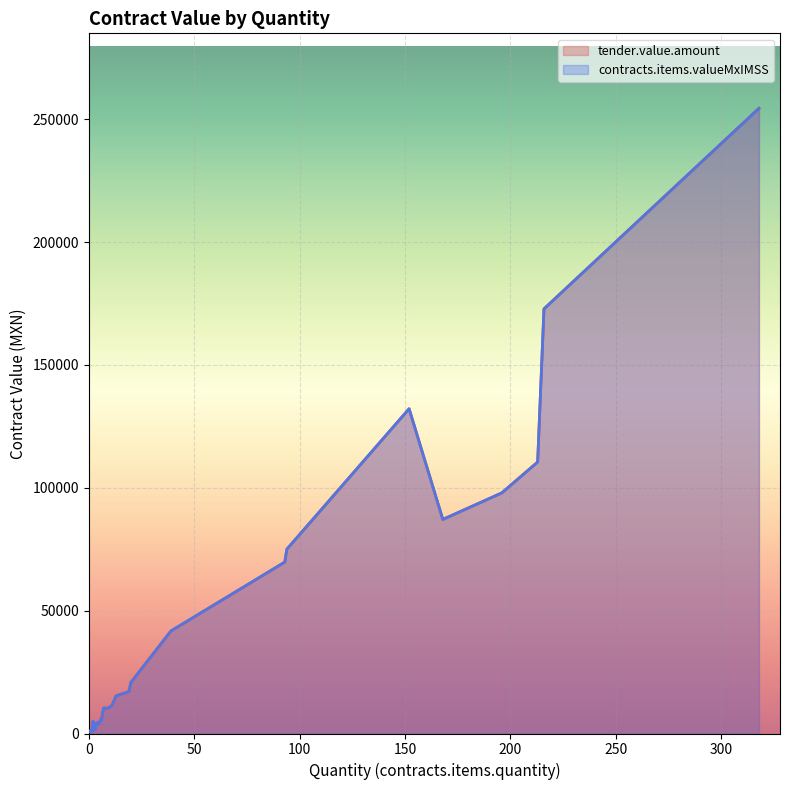

True or false: contracts.items.valueMxIMSS and tender.value.amount intersect in this chart.

False